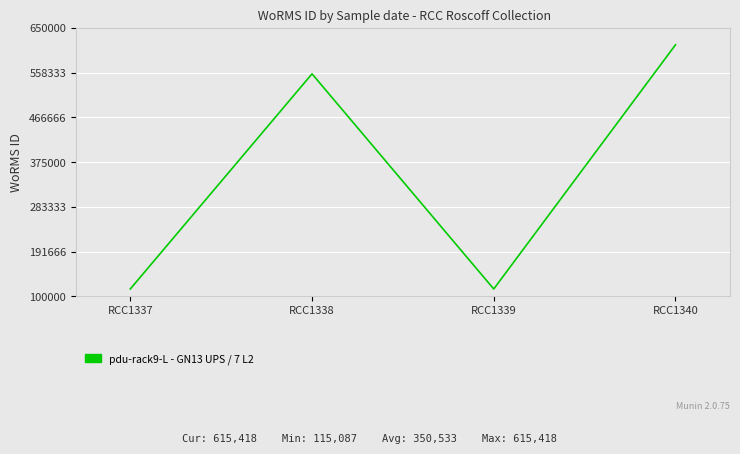

At which category does the data reach its first local peak?

RCC1338